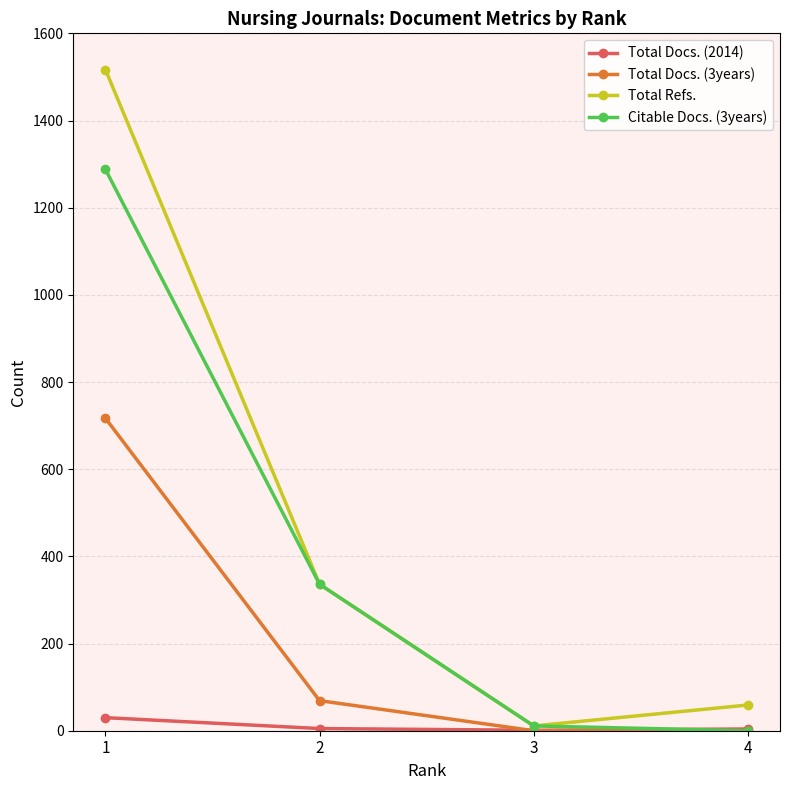

What is the sum of all Citable Docs. (3years) values?

1635